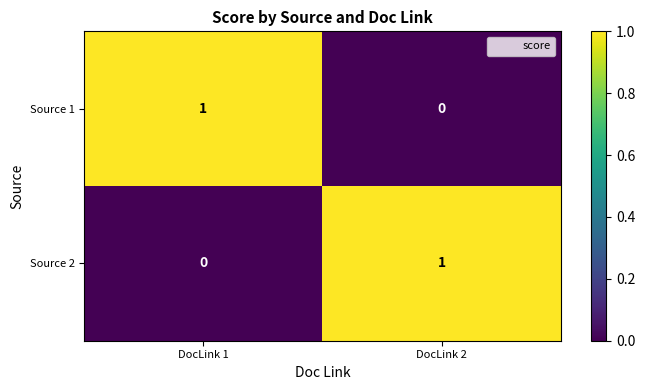

What is the total value across all series at DocLink 2?

1